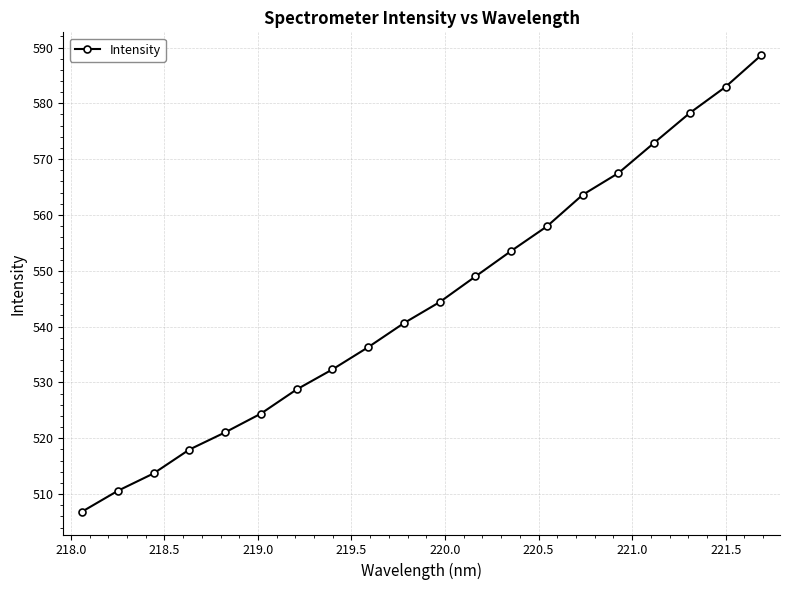

How many distinct data groups are displayed?

1